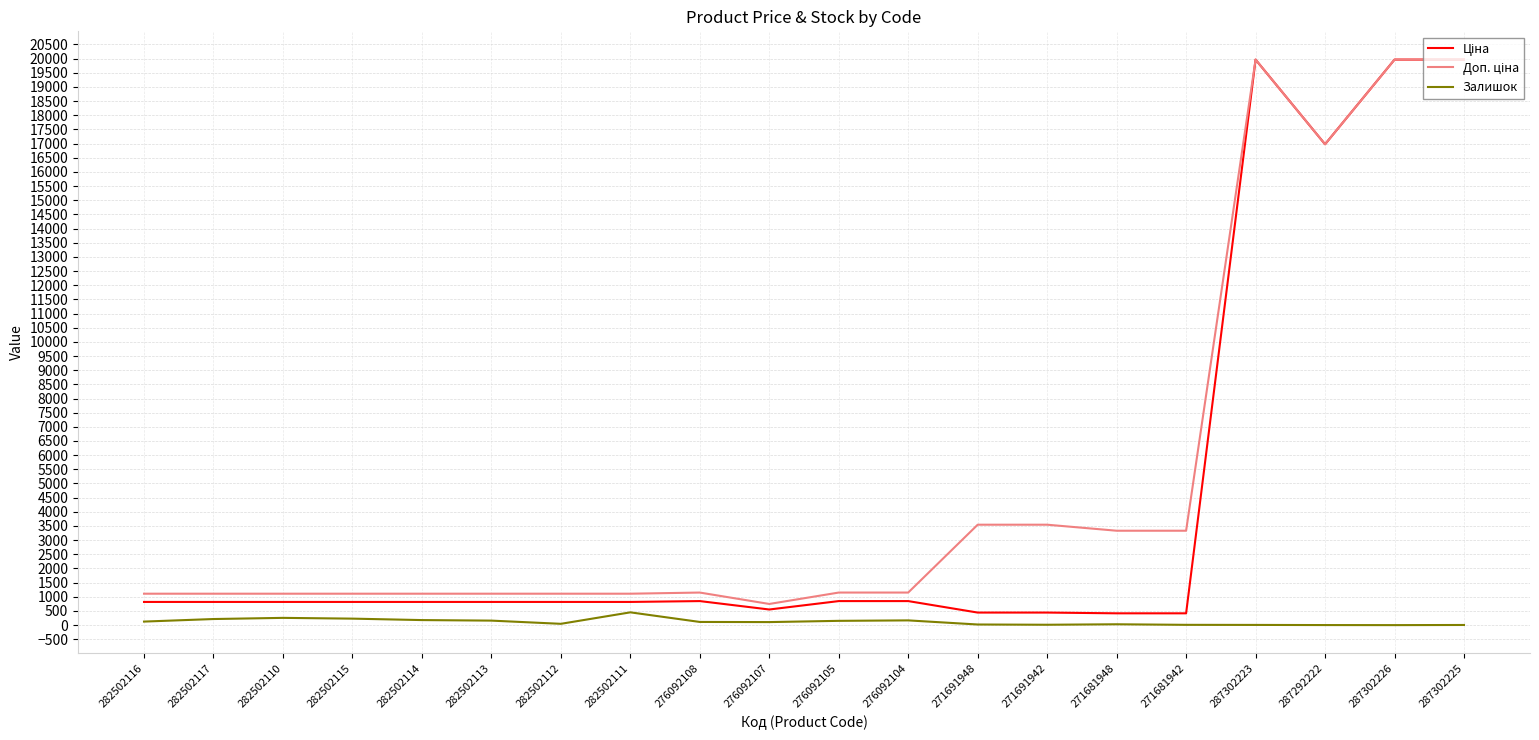

What is the maximum value shown in the chart?

19964.2